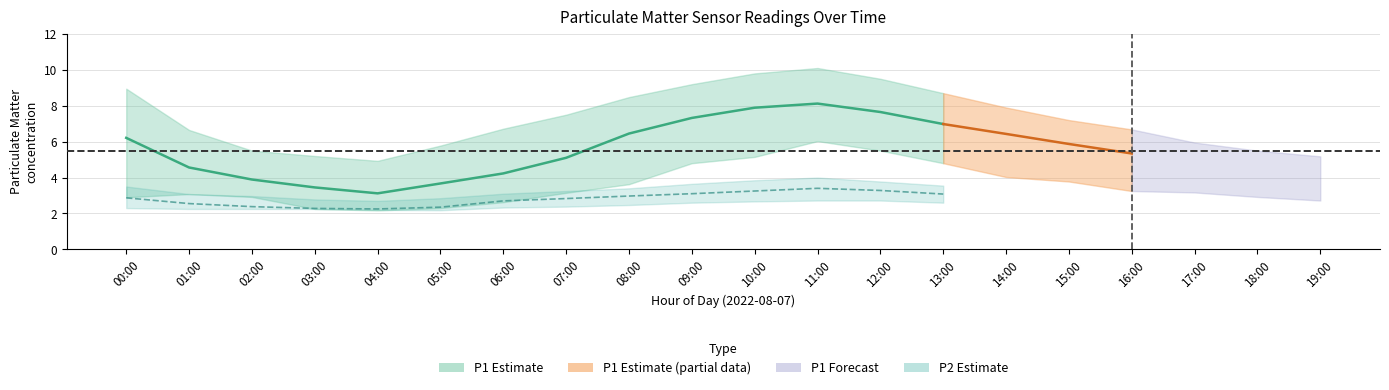

What is the highest value of the P1 series?

8.1